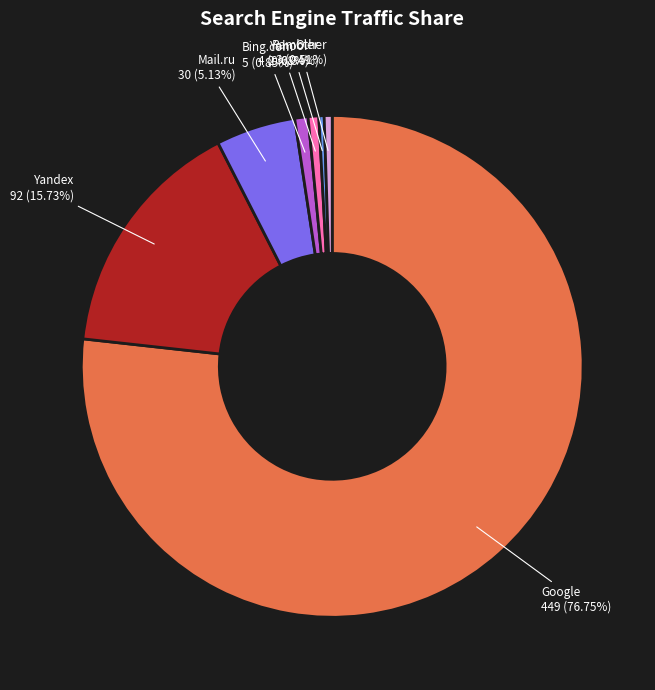

Which slice is the largest?

Google